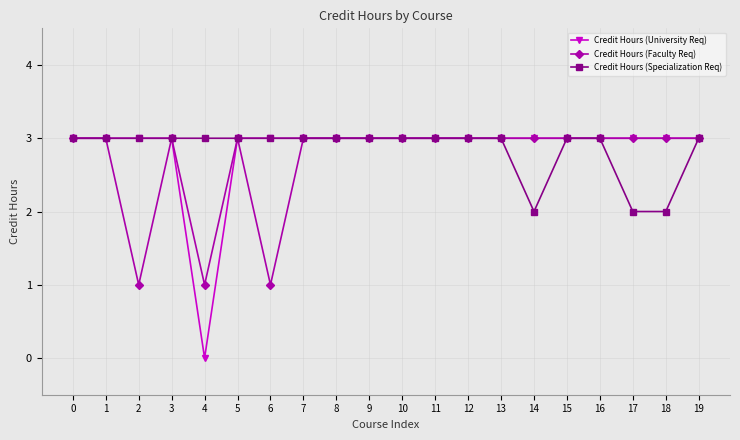

The value of Credit Hours (University Req) at 4 is 0. True or false?

True